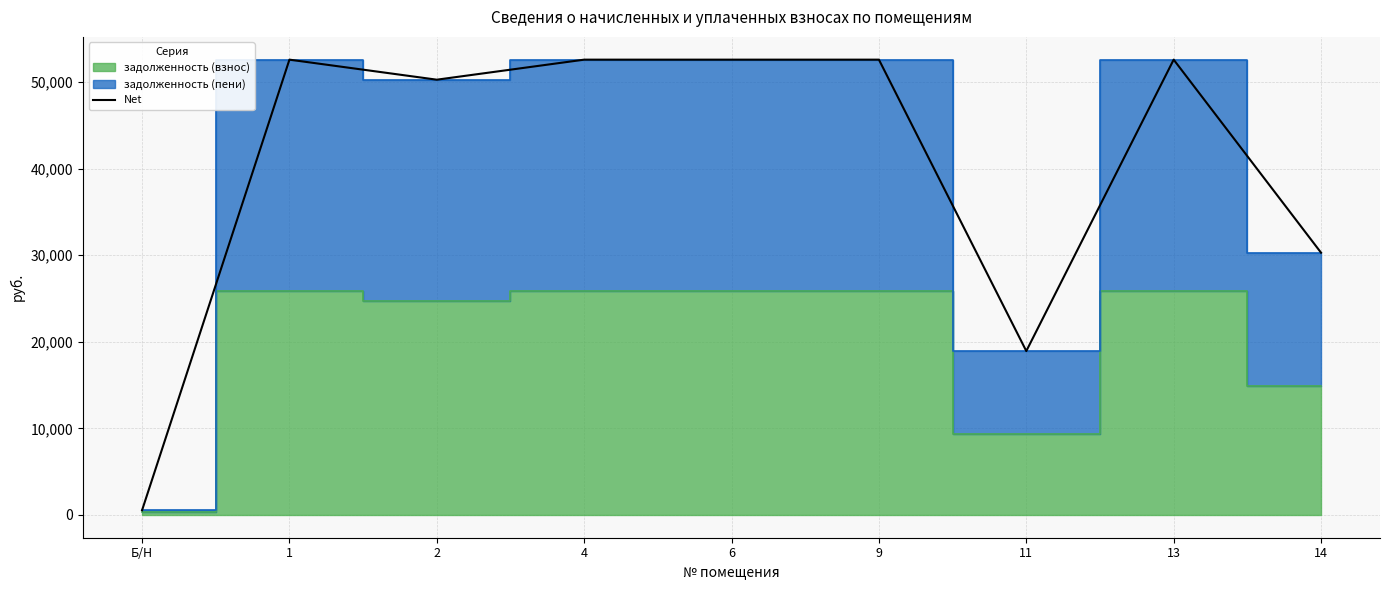

What is the minimum value shown in the chart?

541.7